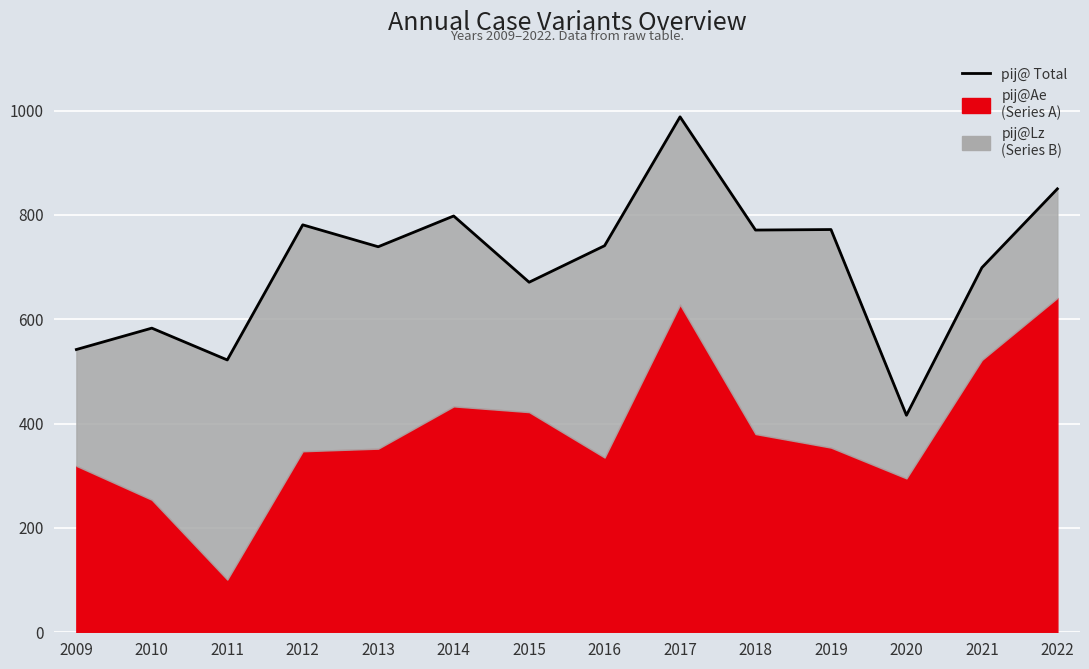

Reading left to right, transcribe all the data shown in this chart.

2009=542	2010=583	2011=522	2012=781	2013=739	2014=798	2015=671	2016=741	2017=988	2018=771	2019=772	2020=416	2021=699	2022=850